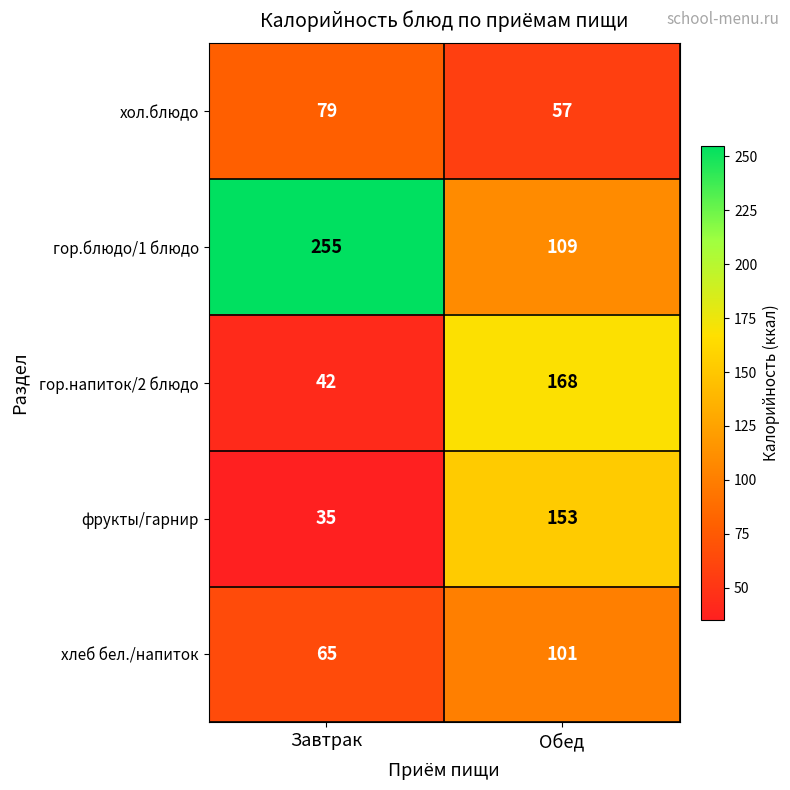

Which series changed the most between Завтрак and Обед?

гор.блюдо/1 блюдо